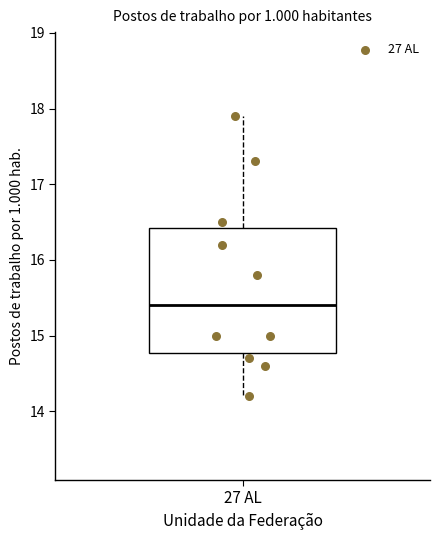

Transcribe this box plot: give where the median line is, the range the box spans, and where the two whiskers end, as read against the y-axis. The values are not printed on the chart, so give them approximately, as read against the axis.

median 15.4, box 14.8 to 16.4, whiskers 14.2 to 17.9